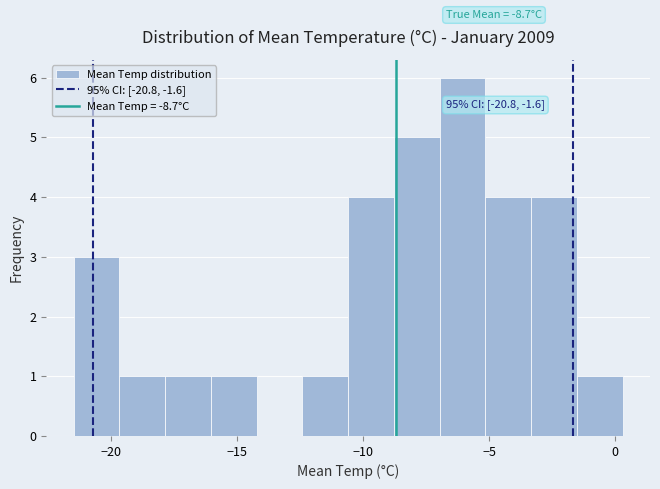

Read against the x-axis, roughly where is the centre of the tallest bar?

-6.0